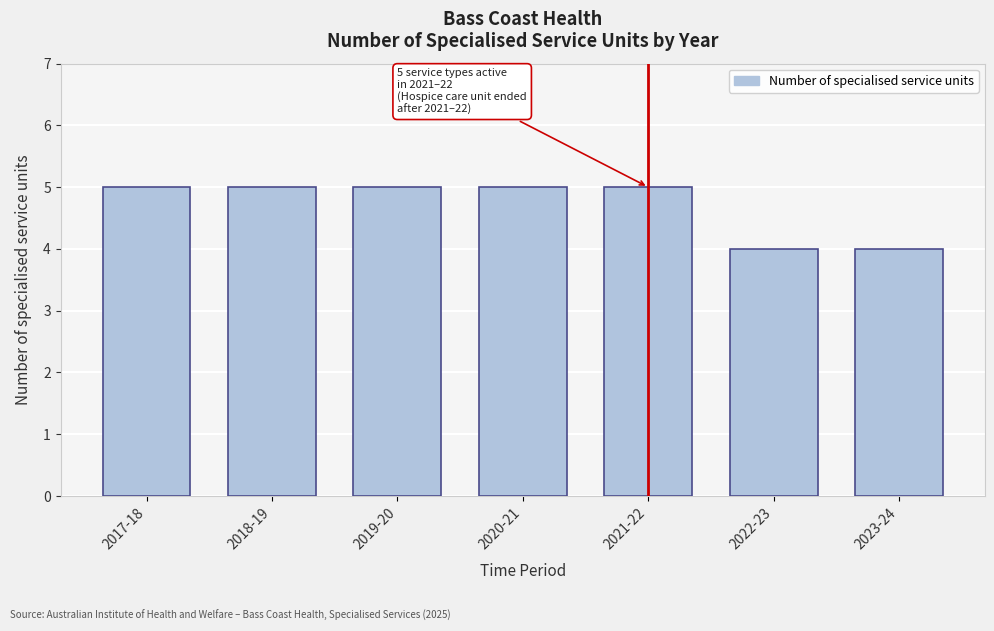

Reading right to left, transcribe all the data shown in this chart.

4	4	5	5	5	5	5